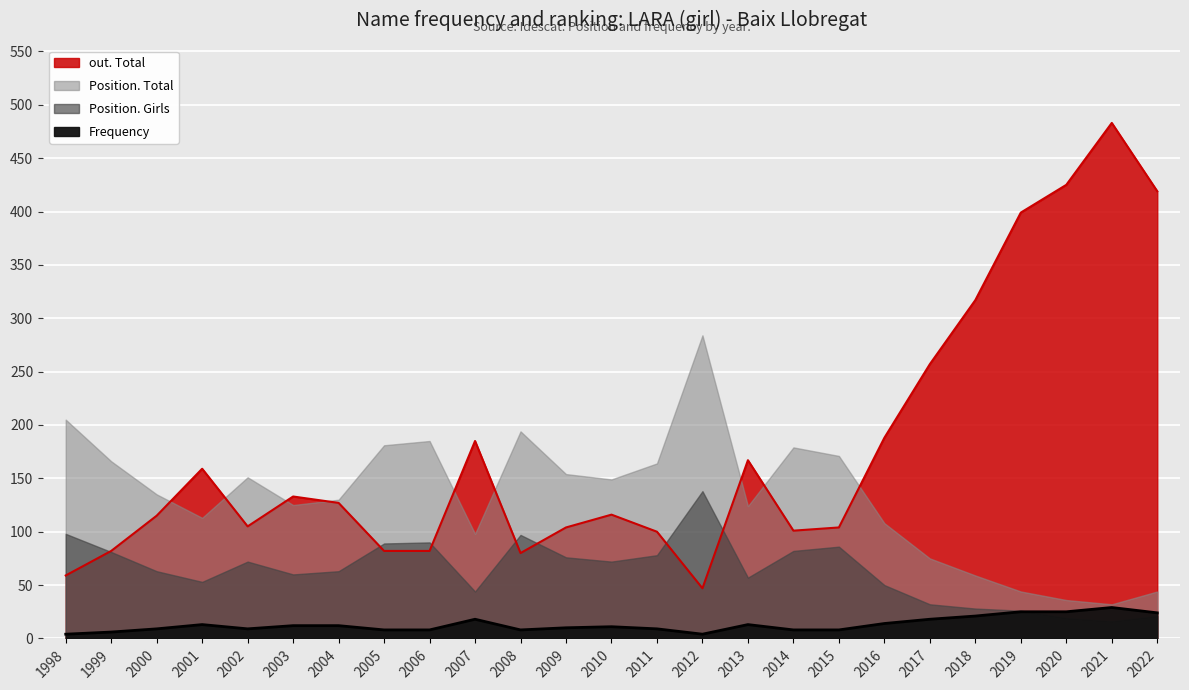

What is the maximum value for out. Total?

483